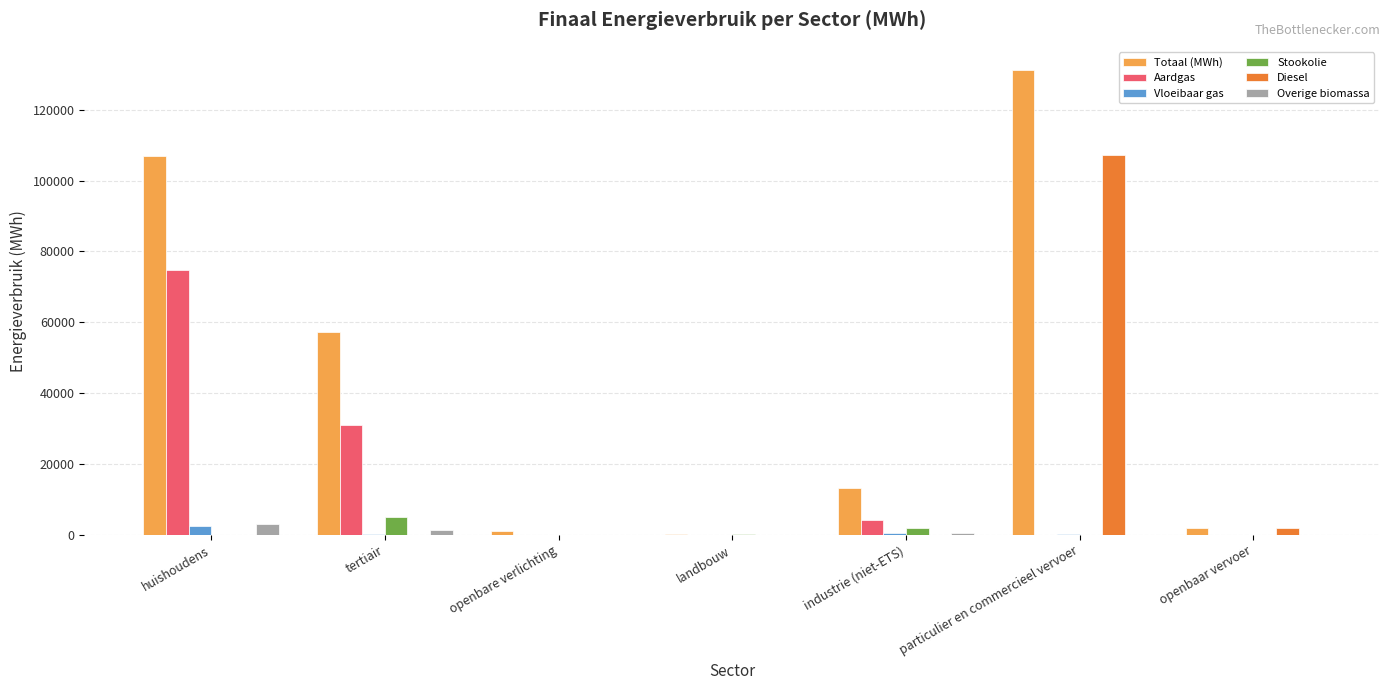

How many groups of bars are there?

7